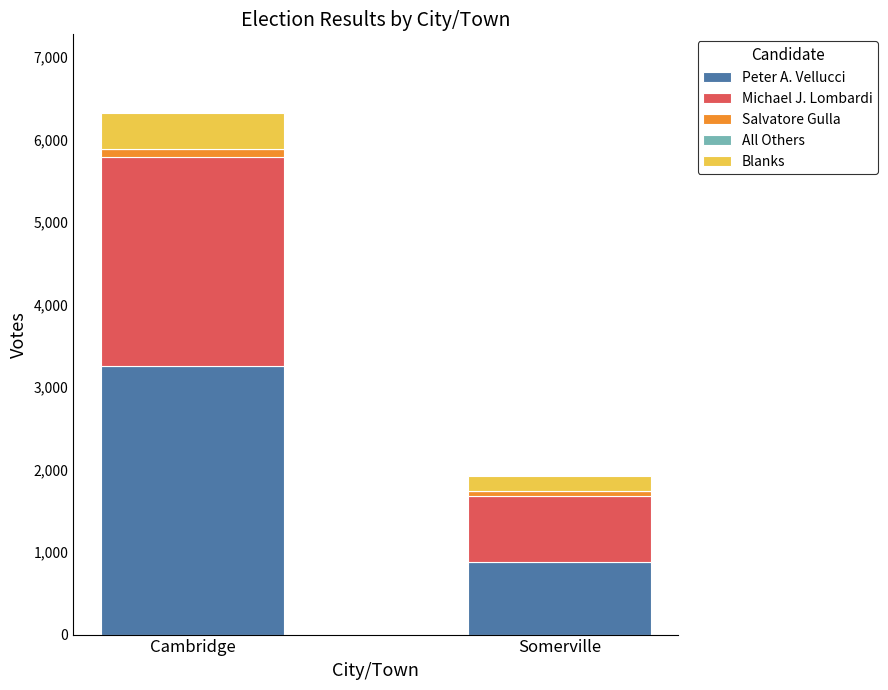

True or false: Peter A. Vellucci has a value of 402 at Somerville.

False